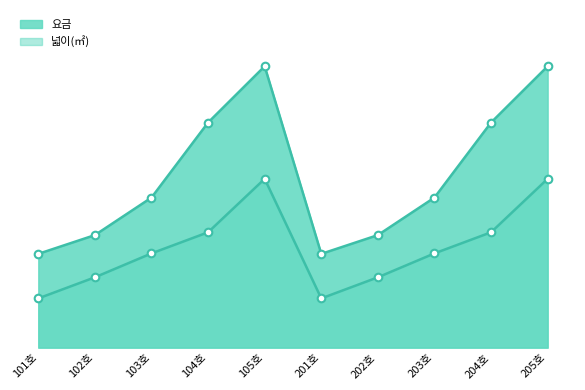

At how many categories does at least one series exceed 122010?

2